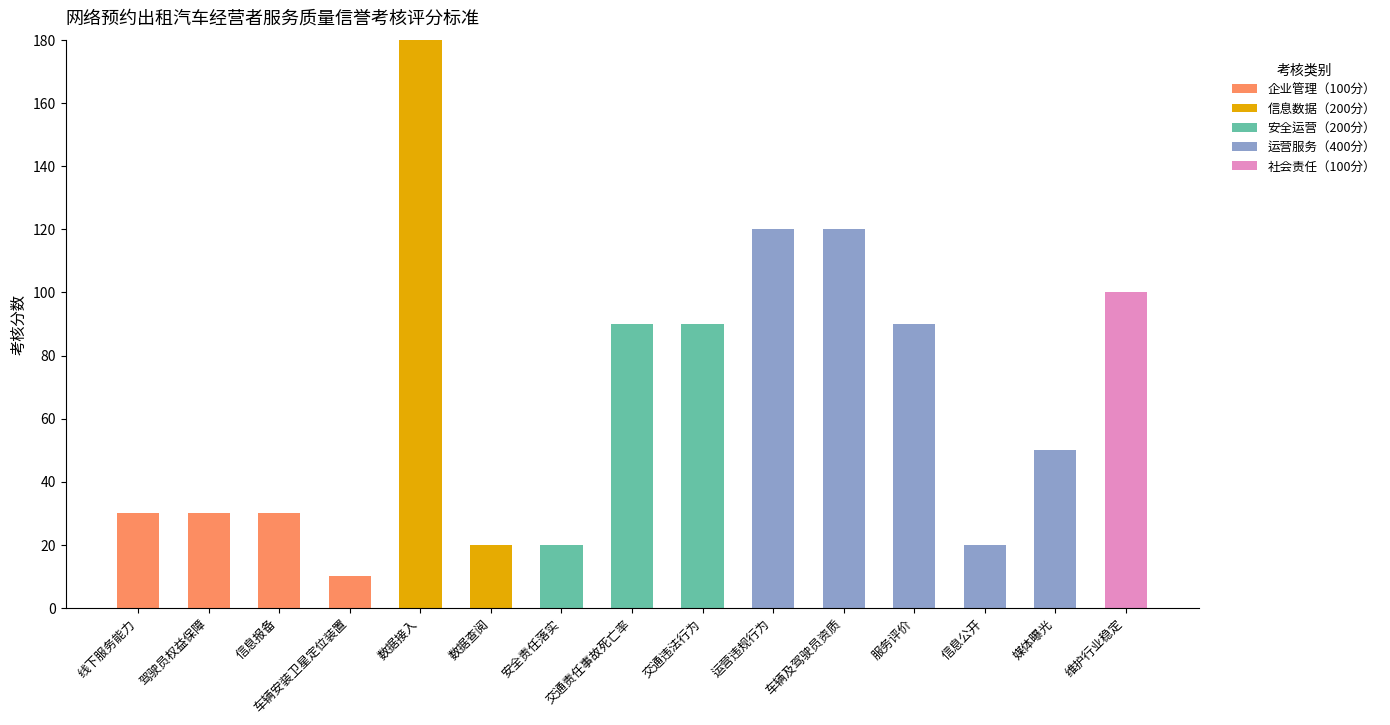

Are the bars grouped side by side (vs. stacked)?

No